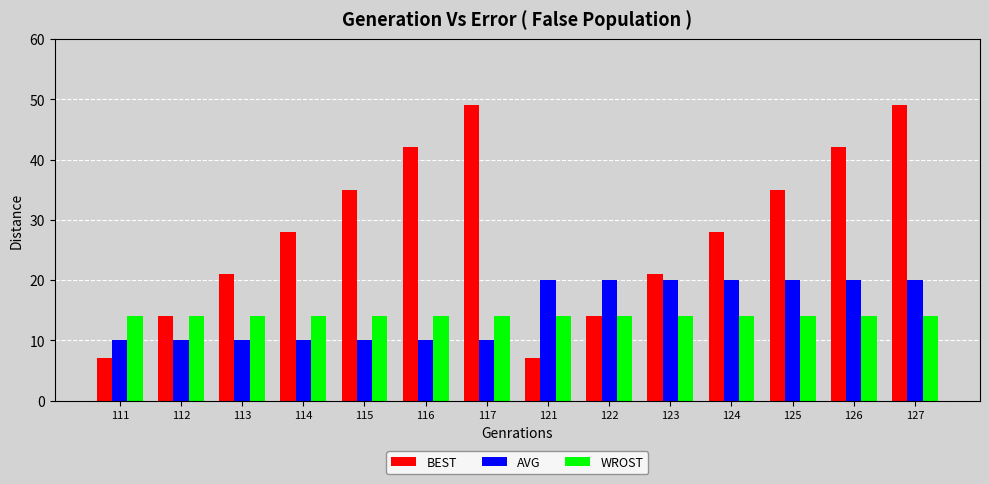

Reading left to right, list all the values displayed in this chart.

BEST: 111=7	112=14	113=21	114=28	115=35	116=42	117=49	121=7	122=14	123=21	124=28	125=35	126=42	127=49
AVG: 111=10	112=10	113=10	114=10	115=10	116=10	117=10	121=20	122=20	123=20	124=20	125=20	126=20	127=20
WROST: 111=14	112=14	113=14	114=14	115=14	116=14	117=14	121=14	122=14	123=14	124=14	125=14	126=14	127=14